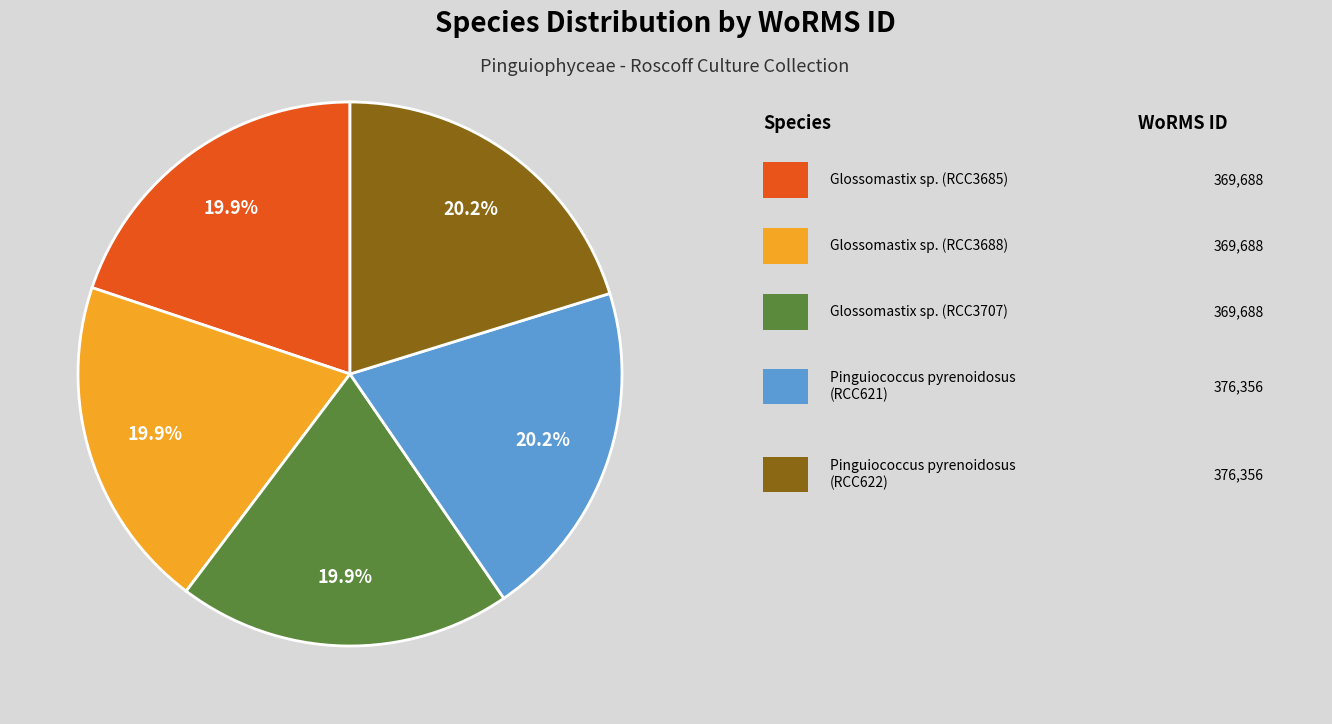

How many segments does this pie chart have?

5